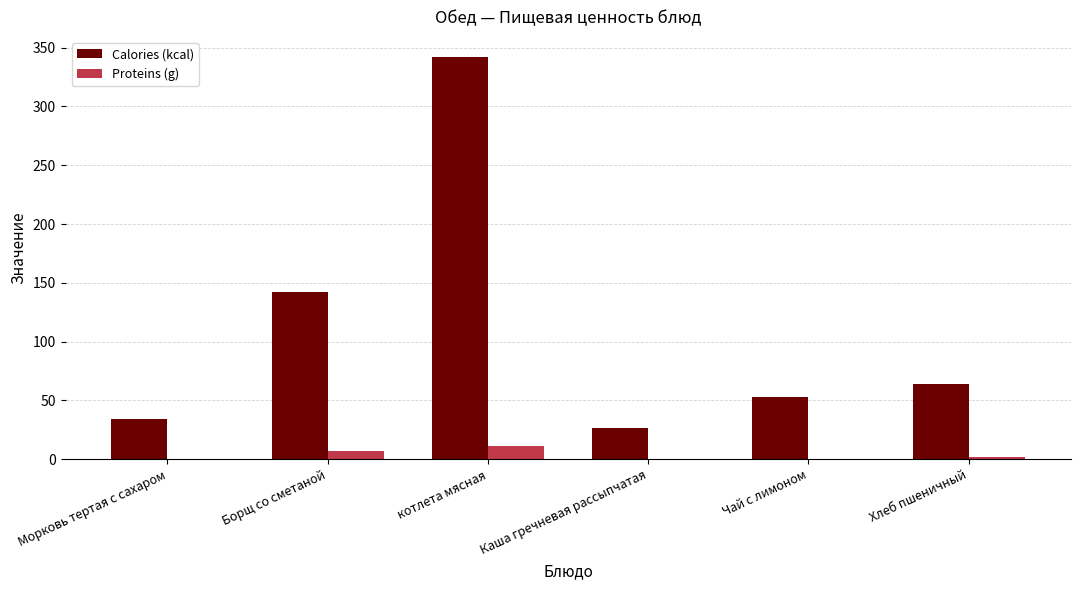

What is the difference between the Calories (kcal) values at Борщ со сметаной and Хлеб пшеничный?

78.2